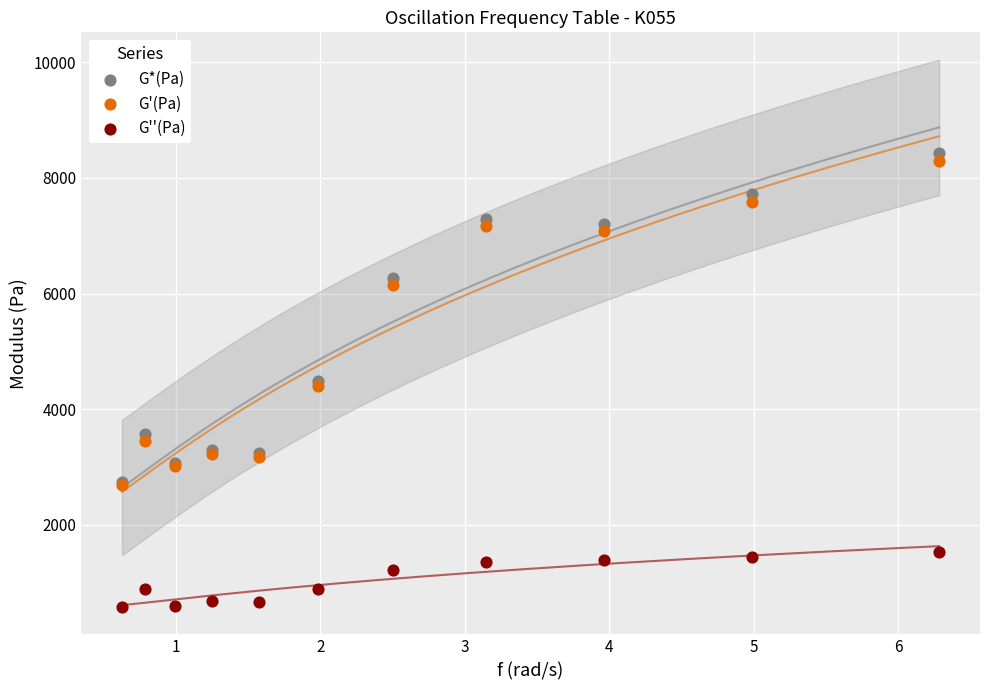

Which series contains the lowest Y value?

G''(Pa)